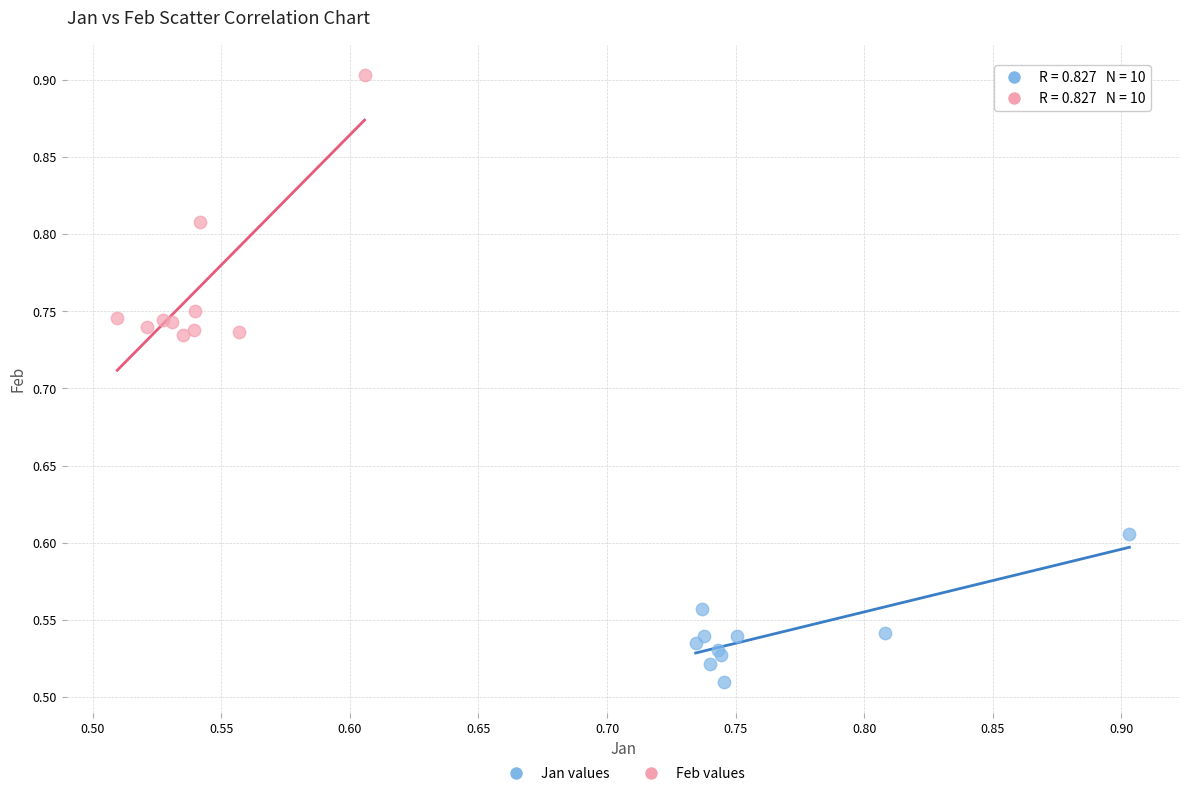

Which series has the largest Y range (max minus min)?

Feb values